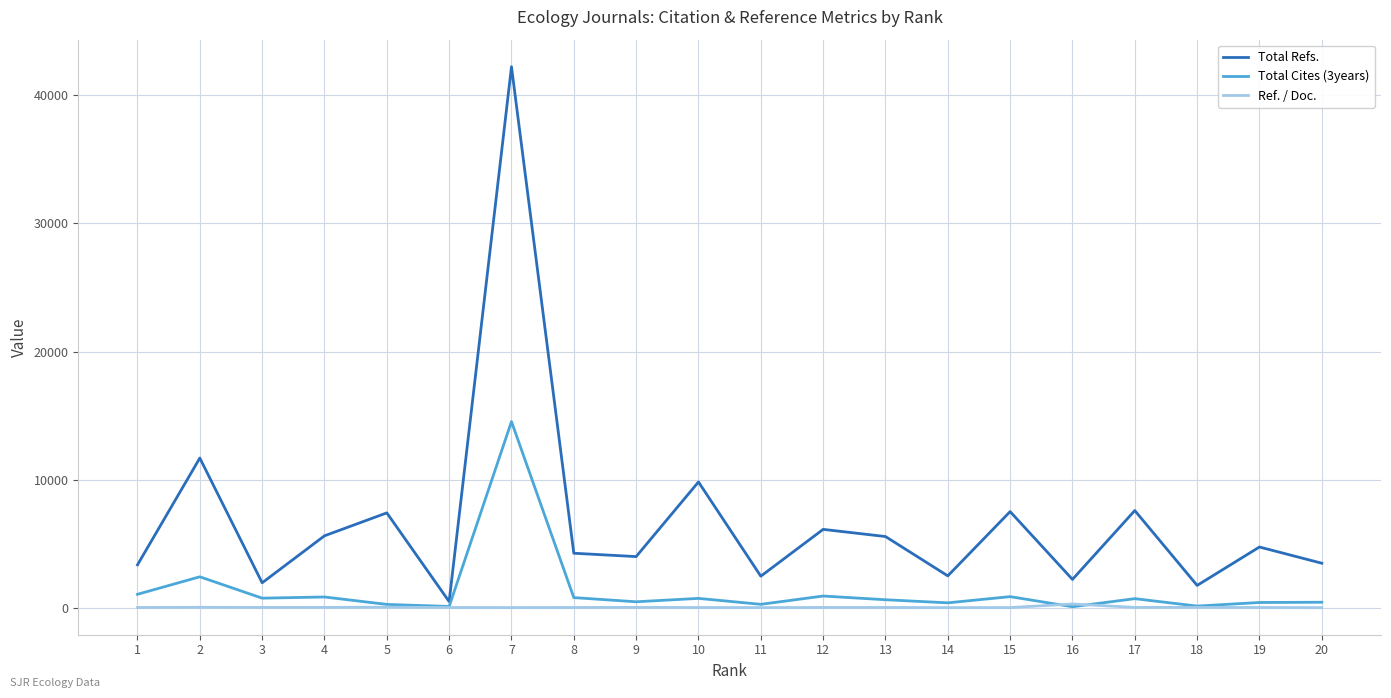

The Ref. / Doc. series shows 46.5 at 8. True or false?

True